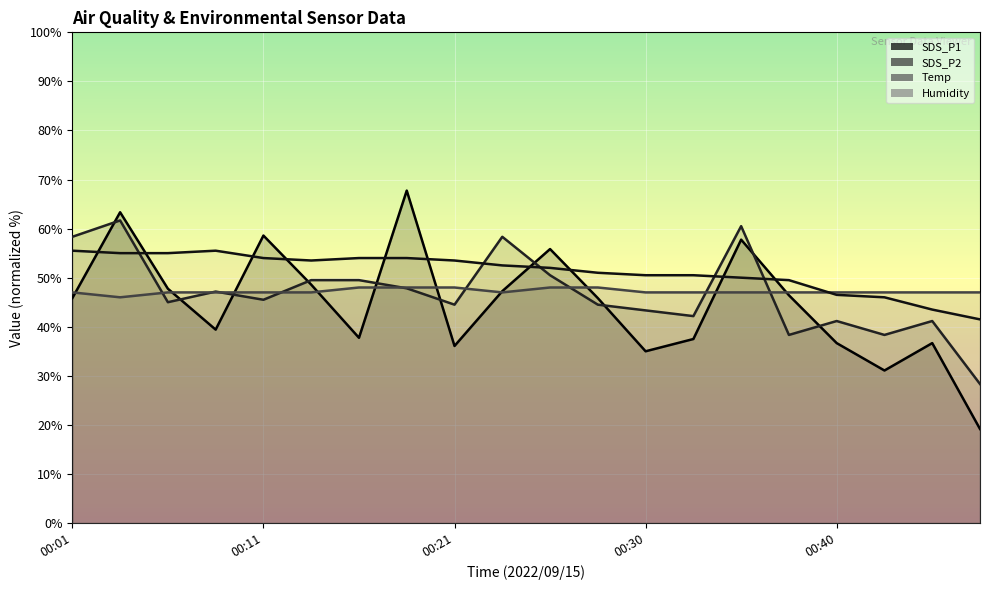

What is the approximate value of Temp at 00:21?

48.0